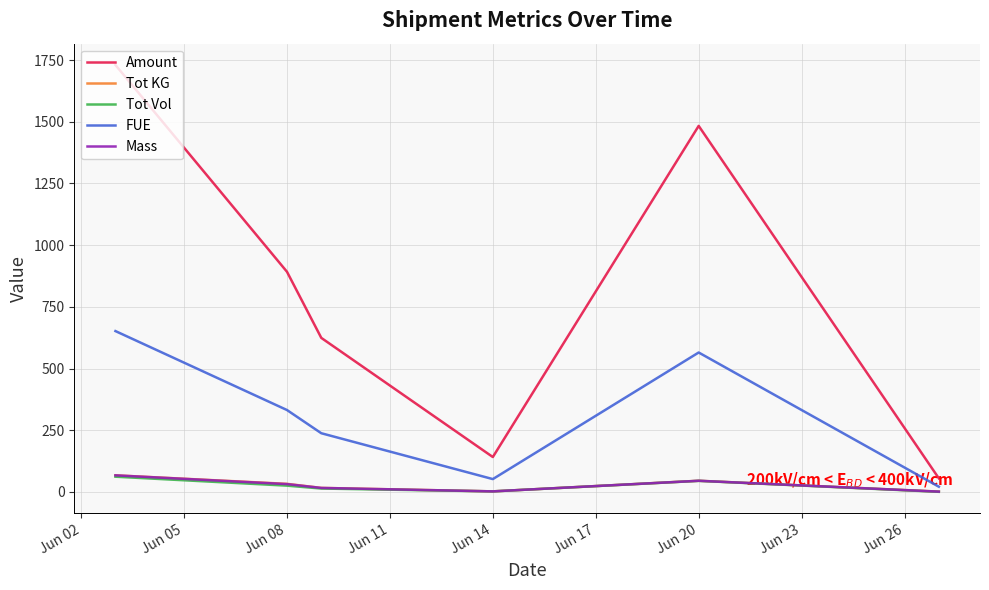

What is the highest value of the FUE series?

651.7